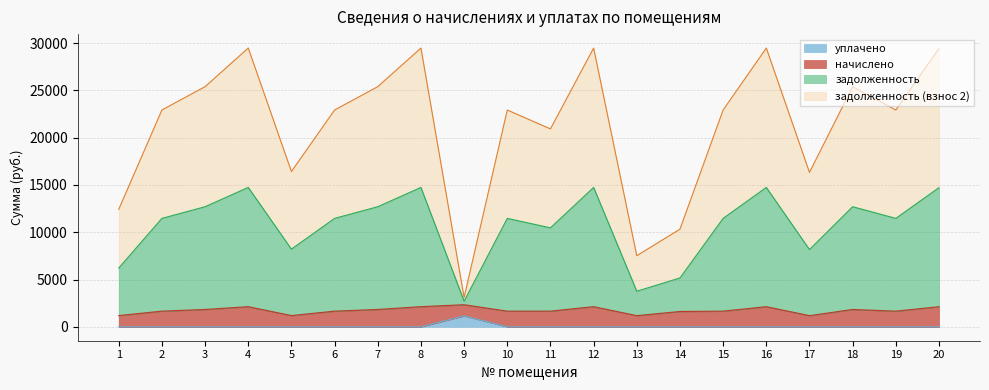

What is the total value across all series at 14?

10330.0